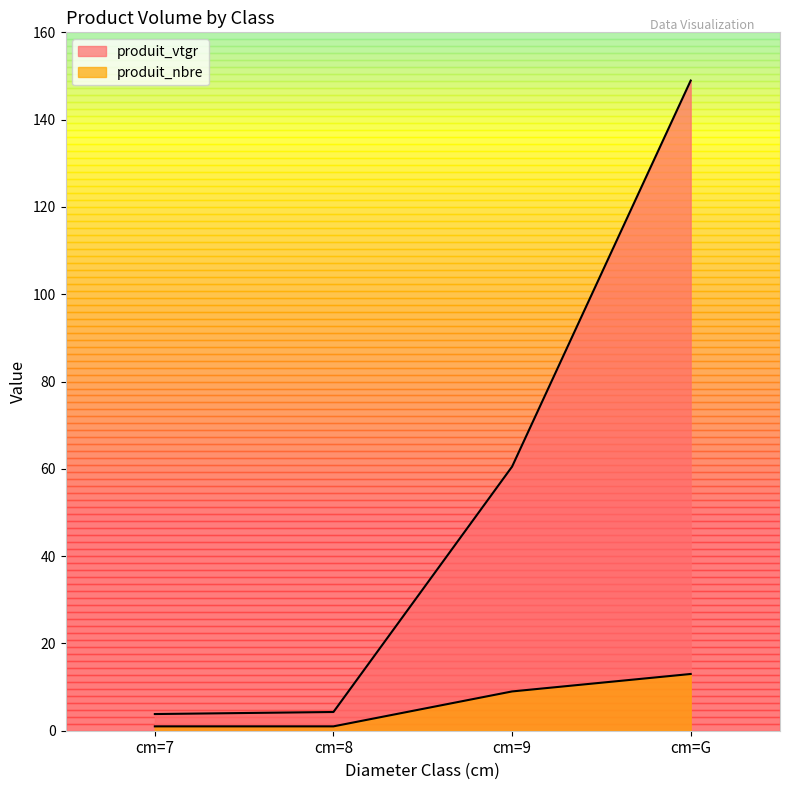

Which series changed the most between cm=8 and cm=9?

produit_vtgr